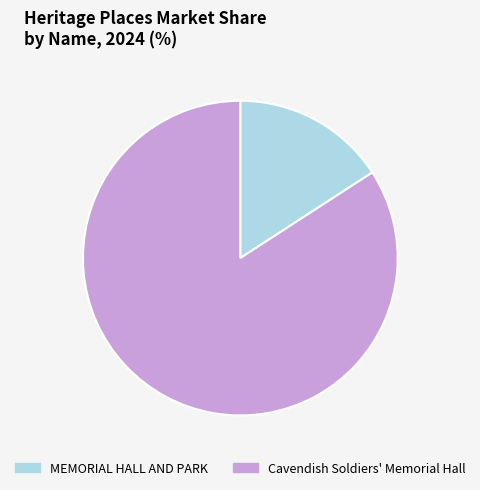

Do MEMORIAL HALL AND PARK and Cavendish Soldiers' Memorial Hall together represent more than half of the pie?

Yes